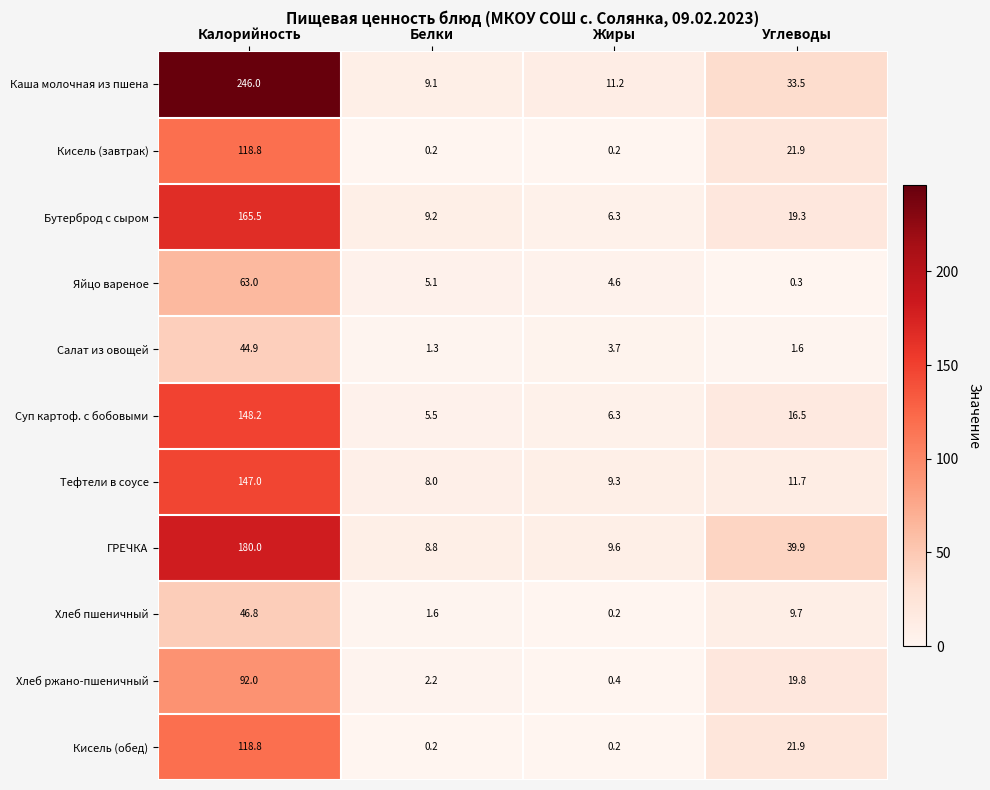

The value of Яйцо вареное at Калорийность is 63.0. True or false?

True